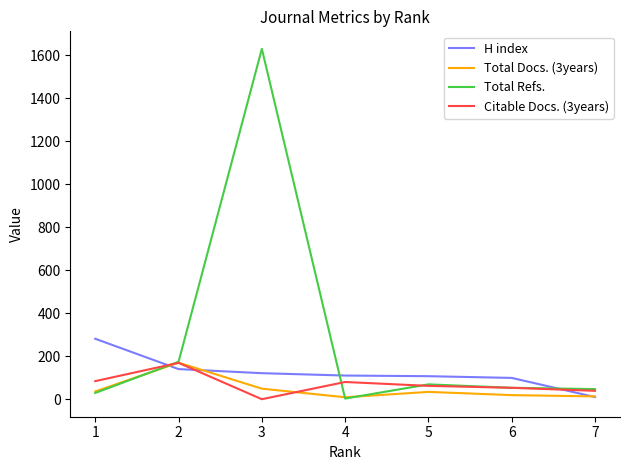

Between which two adjacent categories do Citable Docs. (3years) and H index first intersect?

1 and 2